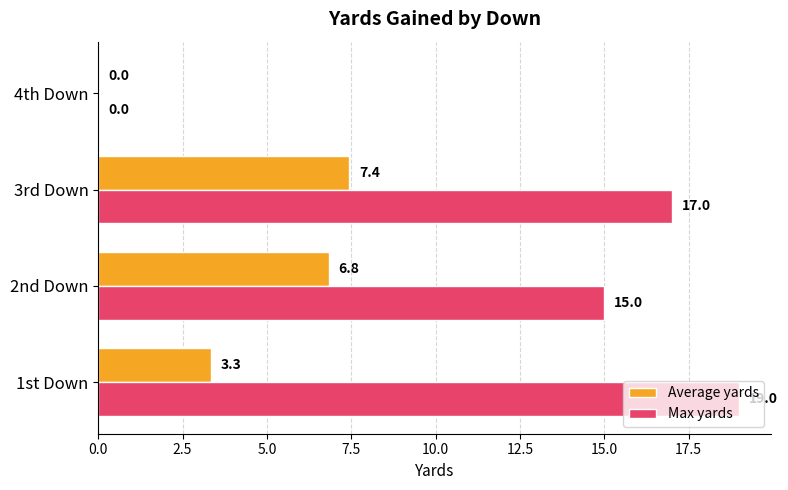

Count the Max yards values in the range 15 to 19.

3